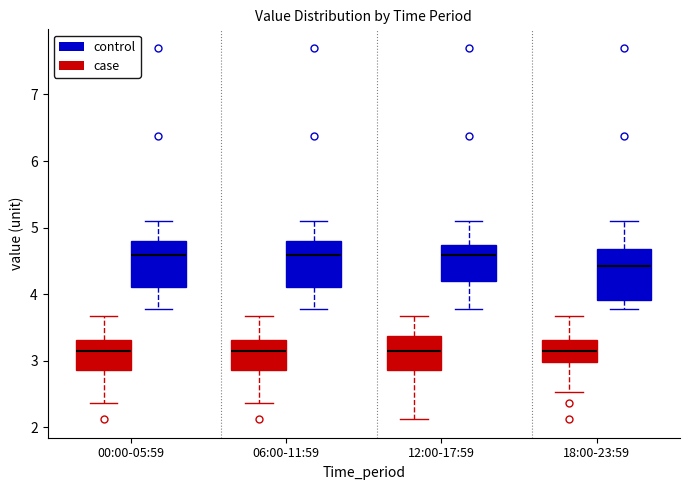

Reading left to right, transcribe this box plot: for each box, give where its median line is, the range the box spans, and where its two whiskers end, as read against the y-axis. The values are not printed on the chart, so give them approximately, as read against the axis.

00:00-05:59 (case): median 3.1, box 2.9 to 3.3, whiskers 2.4 to 3.7
00:00-05:59 (control): median 4.6, box 4.1 to 4.8, whiskers 3.8 to 5.1
06:00-11:59 (case): median 3.1, box 2.9 to 3.3, whiskers 2.4 to 3.7
06:00-11:59 (control): median 4.6, box 4.1 to 4.8, whiskers 3.8 to 5.1
12:00-17:59 (case): median 3.1, box 2.9 to 3.4, whiskers 2.1 to 3.7
12:00-17:59 (control): median 4.6, box 4.2 to 4.7, whiskers 3.8 to 5.1
18:00-23:59 (case): median 3.1, box 3.0 to 3.3, whiskers 2.5 to 3.7
18:00-23:59 (control): median 4.4, box 3.9 to 4.7, whiskers 3.8 to 5.1